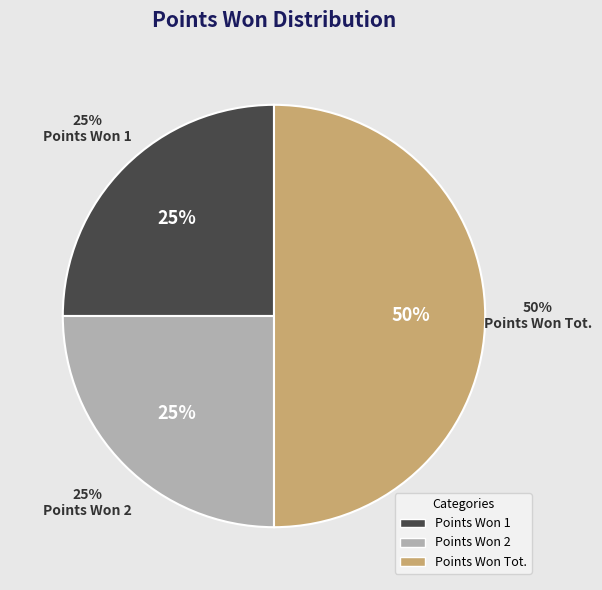

To the nearest percent, what percentage of the pie is Points Won 1?

25%